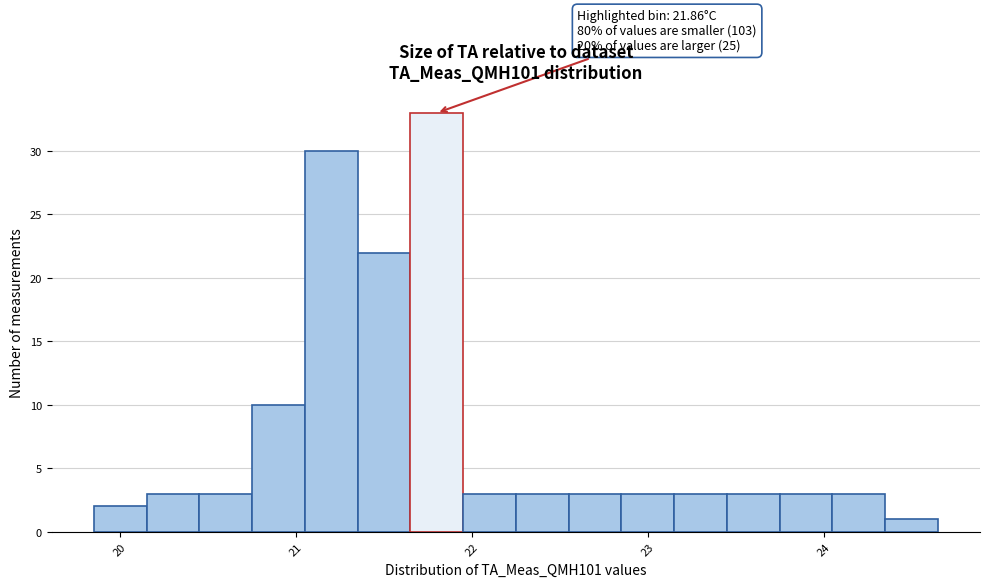

Around what value on the x-axis is the tallest bar? Give the approximate position of its centre, as read against the axis.

21.8